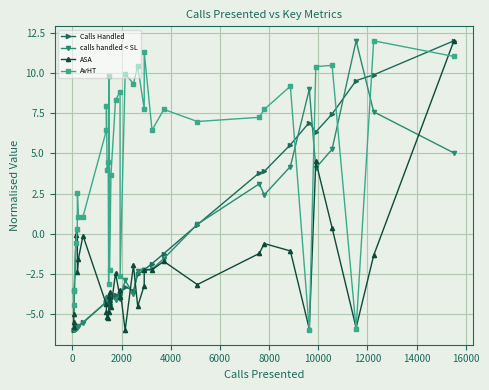

Which series ends up on top after the final intersection of calls handled < SL and AvHT?

AvHT